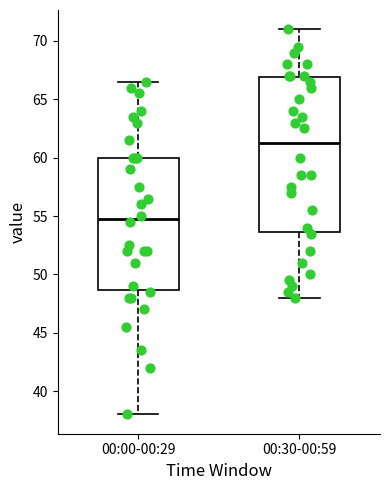

Reading left to right, read every box against the y-axis: the position of its median line, the range the box covers, and the ends of its whiskers. The values are not printed on the chart, so give them approximately, as read against the axis.

00:00-00:29: median 55.0, box 48.5 to 60.0, whiskers 38.0 to 66.5
00:30-00:59: median 61.5, box 53.5 to 67.0, whiskers 48.0 to 71.0